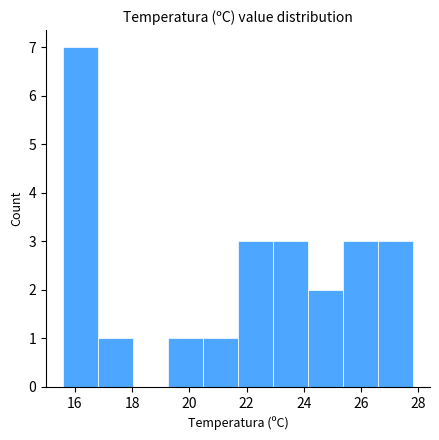

Reading left to right, list every bar in this chart as the range it spans on the x-axis followed by its height. Neither the bar edges nor the heights are printed on the chart, so give them approximately, as read against the axes.

15.60 to 16.82: 7
16.82 to 18.04: 1
18.04 to 19.26: 0
19.26 to 20.48: 1
20.48 to 21.70: 1
21.70 to 22.92: 3
22.92 to 24.14: 3
24.14 to 25.36: 2
25.36 to 26.58: 3
26.58 to 27.80: 3